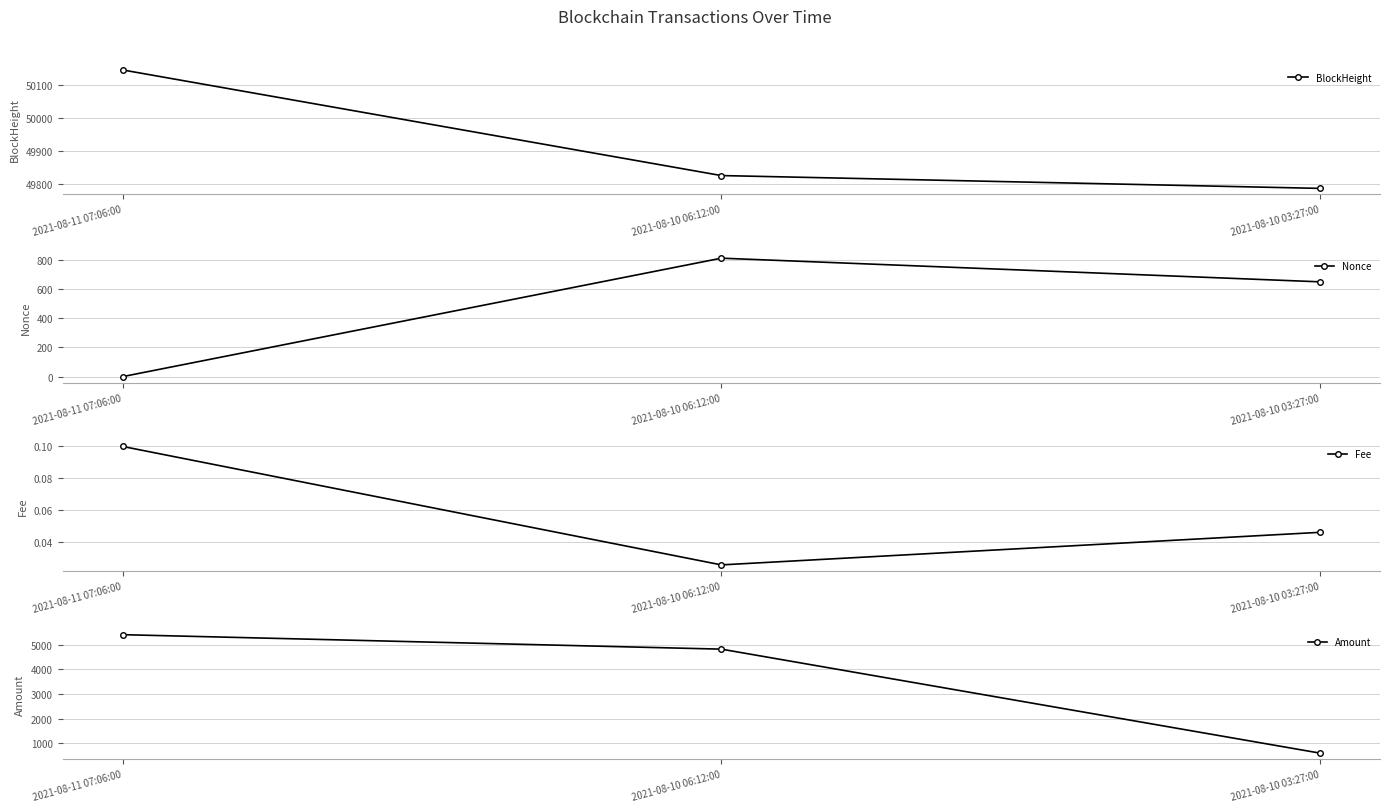

What are all the series names shown in the legend?

BlockHeight, Nonce, Fee, Amount